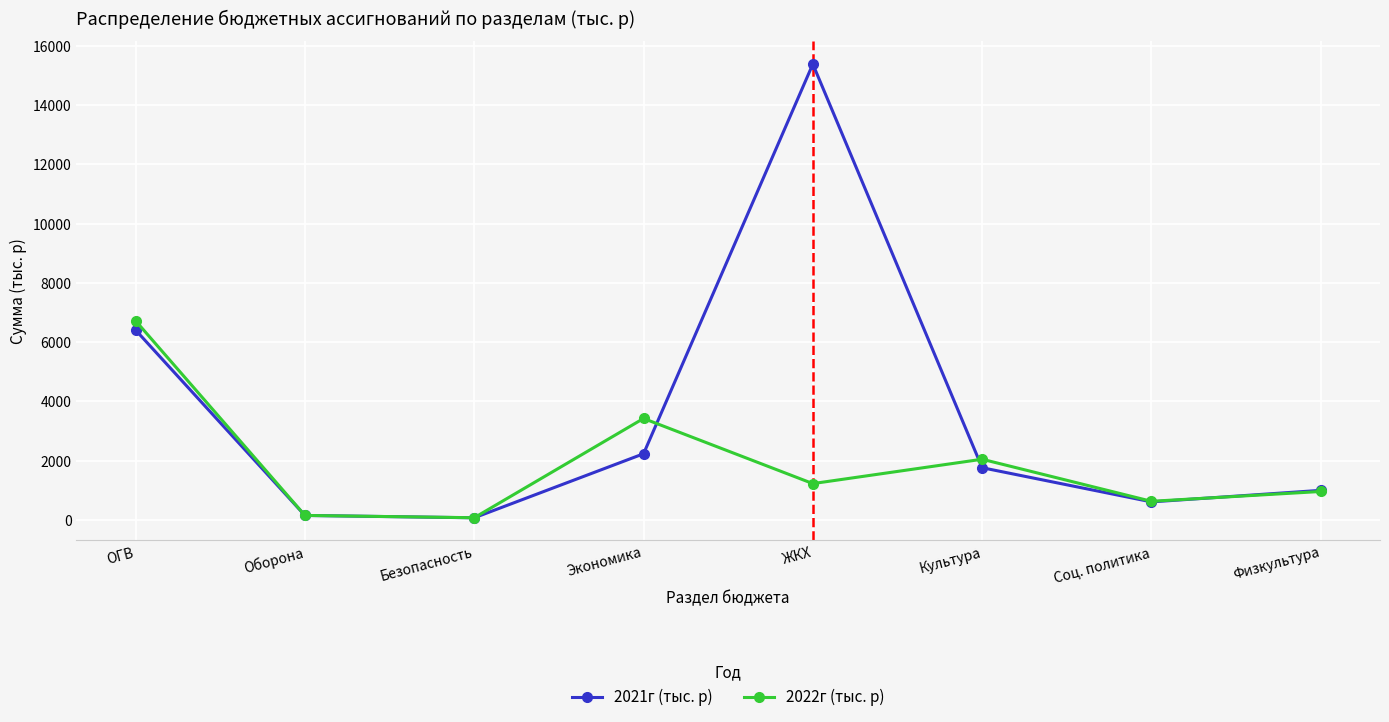

At which label does 2022г (тыс. р) reach its peak?

ОГВ